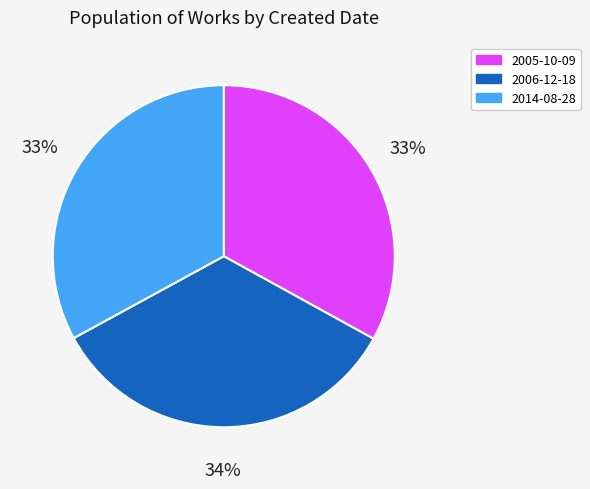

Is the sum of 2014-08-28 and 2006-12-18 greater than half?

Yes